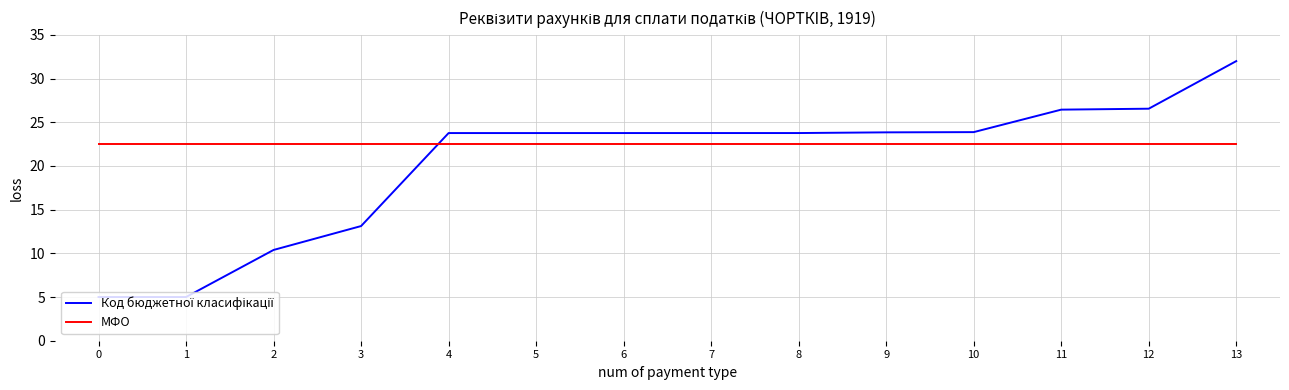

What is the difference between the highest and lowest values at 1?

17.5